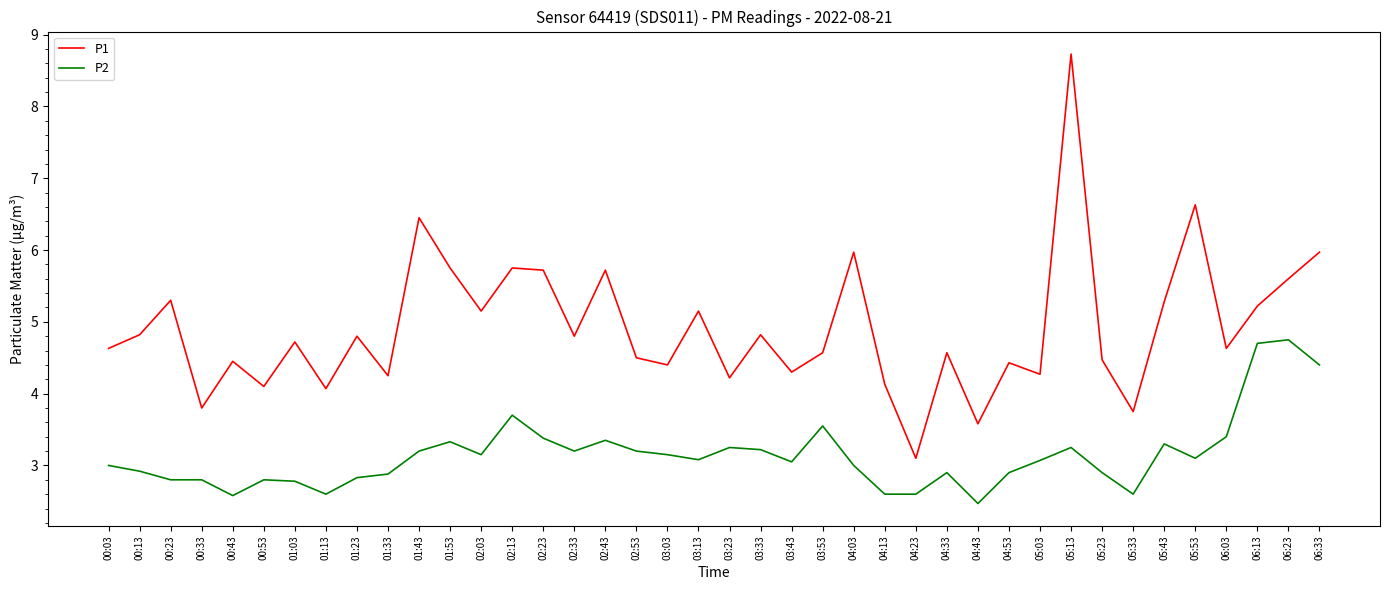

Is the value of P2 at 01:13 greater than the value of P1 at 03:13?

No